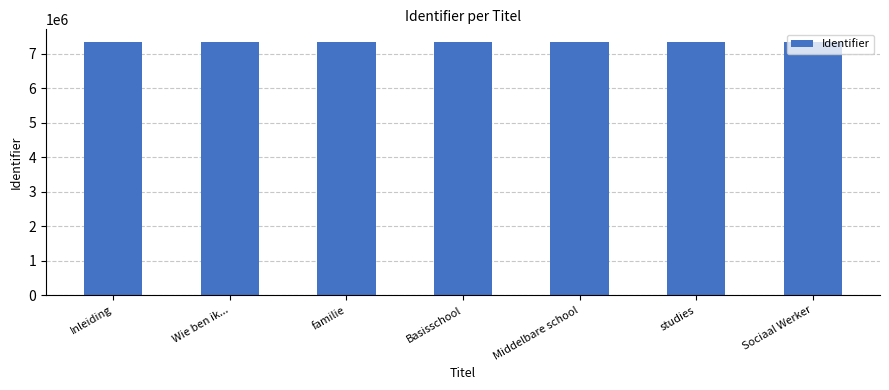

What value does the data have at Middelbare school?

7345536